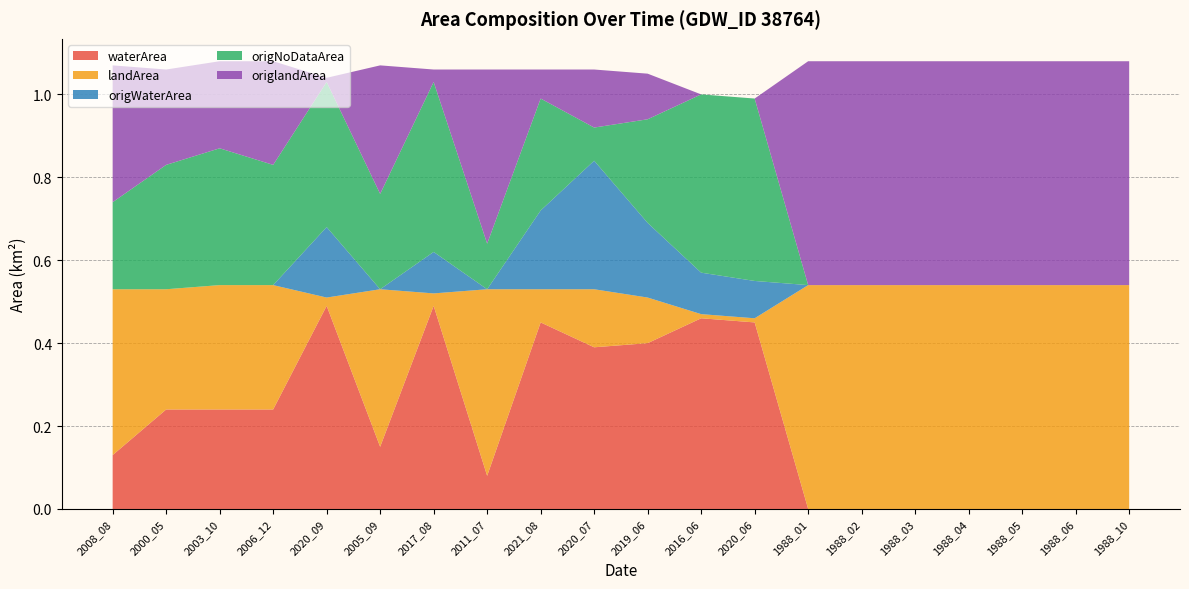

Reading right to left, list all the values displayed in this chart.

waterArea: 0.0	0.0	0.0	0.0	0.0	0.0	0.0	0.5	0.5	0.4	0.4	0.5	0.1	0.5	0.1	0.5	0.2	0.2	0.2	0.1
landArea: 0.5	0.5	0.5	0.5	0.5	0.5	0.5	0.0	0.0	0.1	0.1	0.1	0.5	0.0	0.4	0.0	0.3	0.3	0.3	0.4
origWaterArea: 0.0	0.0	0.0	0.0	0.0	0.0	0.0	0.1	0.1	0.2	0.3	0.2	0.0	0.1	0.0	0.2	0.0	0.0	0.0	0.0
origNoDataArea: 0.0	0.0	0.0	0.0	0.0	0.0	0.0	0.4	0.4	0.2	0.1	0.3	0.1	0.4	0.2	0.3	0.3	0.3	0.3	0.2
origlandArea: 0.5	0.5	0.5	0.5	0.5	0.5	0.5	0.0	0.0	0.1	0.1	0.1	0.4	0.0	0.3	0.0	0.2	0.2	0.2	0.3